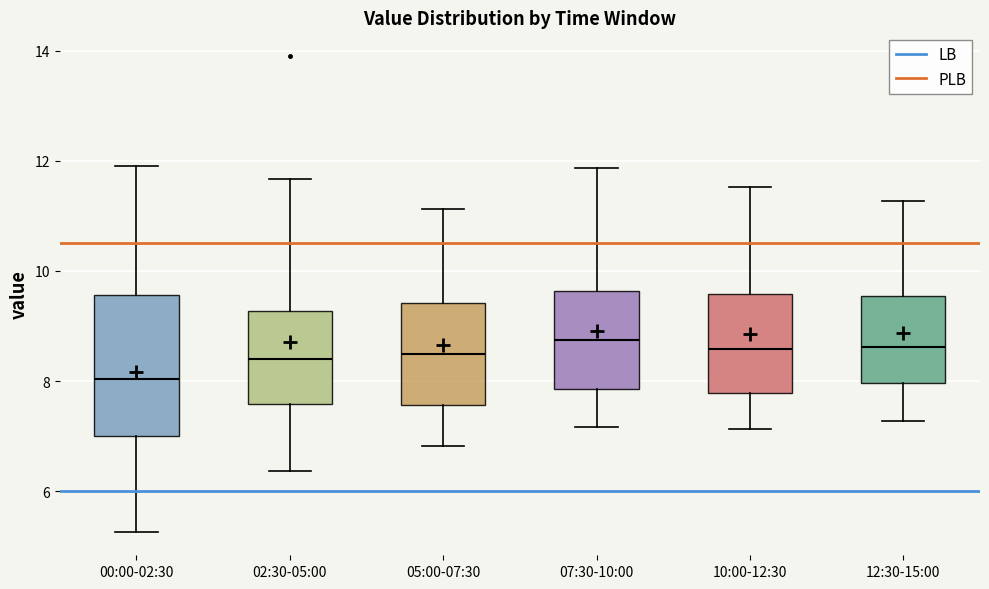

Reading left to right, transcribe this box plot: for each box, give where its median line is, the range the box spans, and where its two whiskers end, as read against the y-axis. The values are not printed on the chart, so give them approximately, as read against the axis.

00:00-02:30: median 8.0, box 7.0 to 9.6, whiskers 5.2 to 12.0
02:30-05:00: median 8.4, box 7.6 to 9.2, whiskers 6.4 to 11.6
05:00-07:30: median 8.6, box 7.6 to 9.4, whiskers 6.8 to 11.2
07:30-10:00: median 8.8, box 7.8 to 9.6, whiskers 7.2 to 11.8
10:00-12:30: median 8.6, box 7.8 to 9.6, whiskers 7.2 to 11.6
12:30-15:00: median 8.6, box 8.0 to 9.6, whiskers 7.2 to 11.2